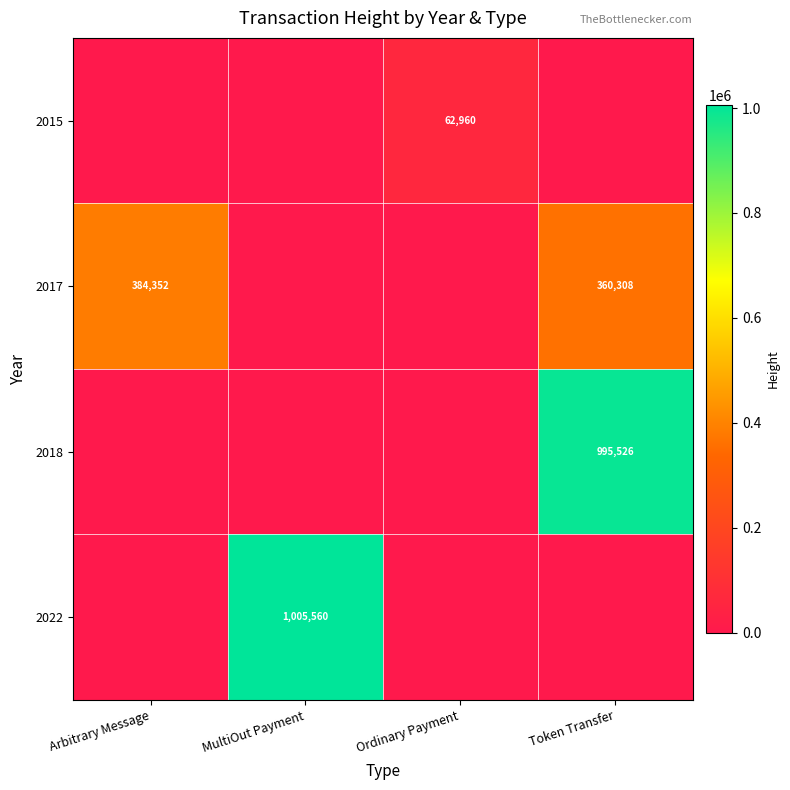

Between Ordinary Payment and MultiOut Payment, which is larger?

Ordinary Payment